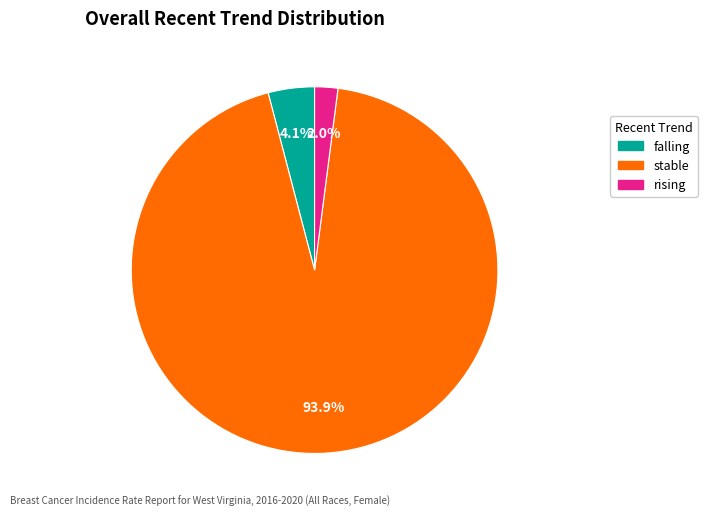

To the nearest percent, what is the combined percentage of rising and stable?

96%